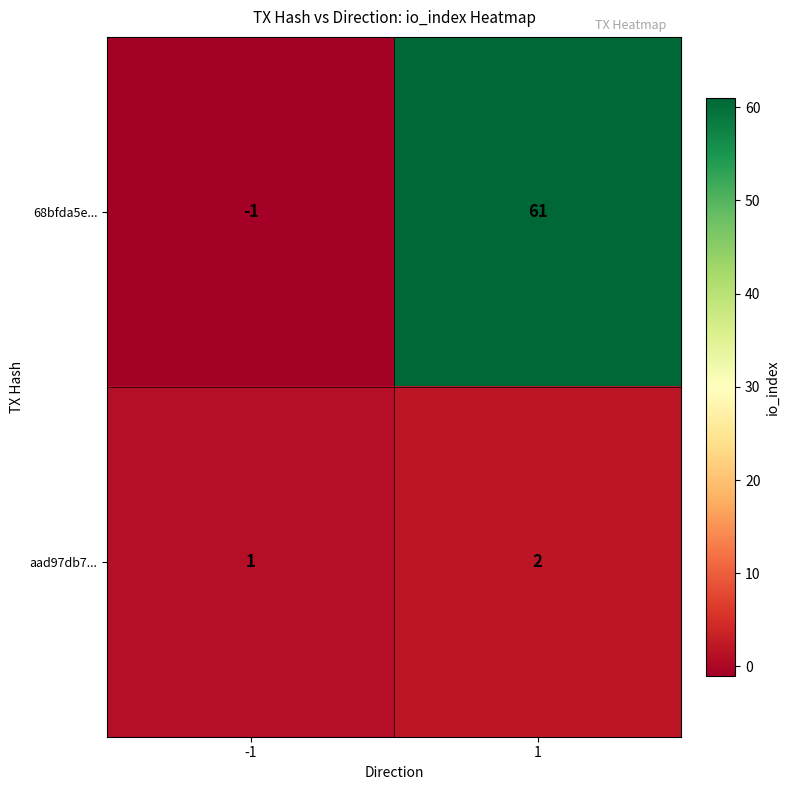

List the series in order of their peak value, lowest first.

aad97db7..., 68bfda5e...